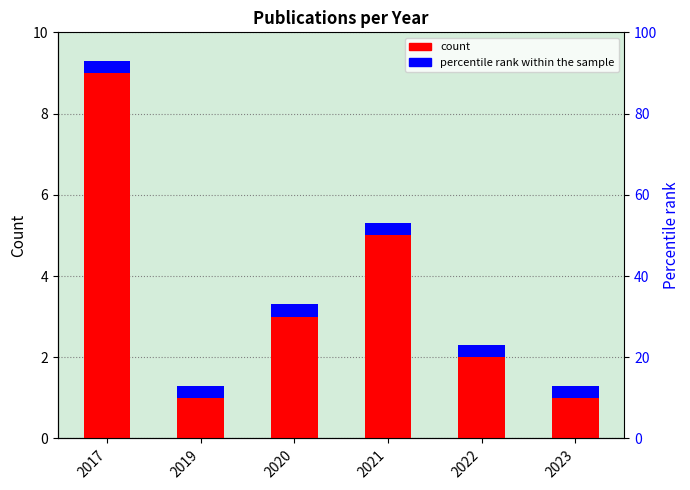

Rank the categories by value from lowest to highest.

2019, 2023, 2022, 2020, 2021, 2017